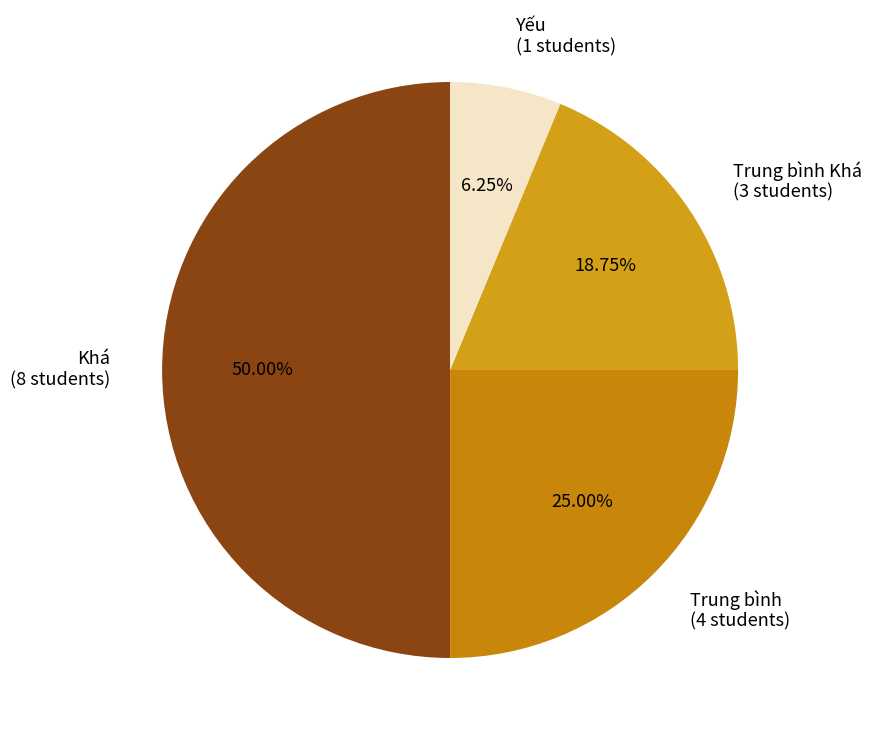

Between Yếu (1 students) and Khá (8 students), which is larger?

Khá (8 students)